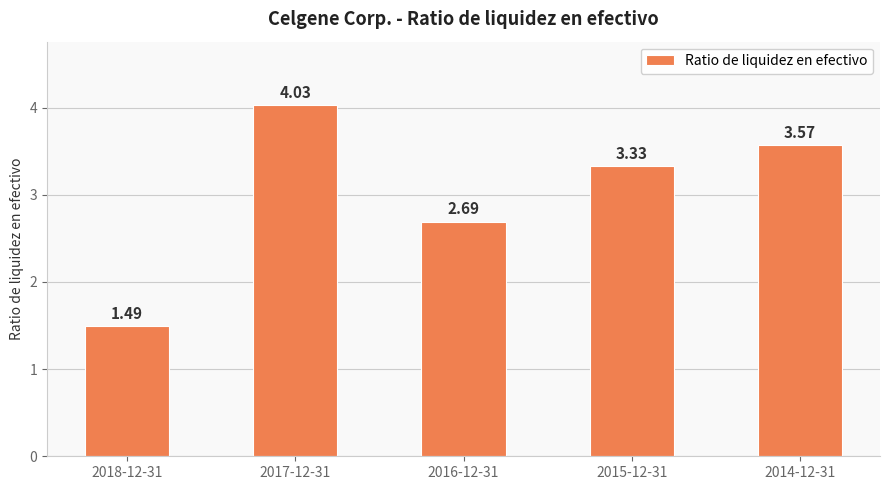

What is the change in value from 2018-12-31 to 2017-12-31?

+2.5